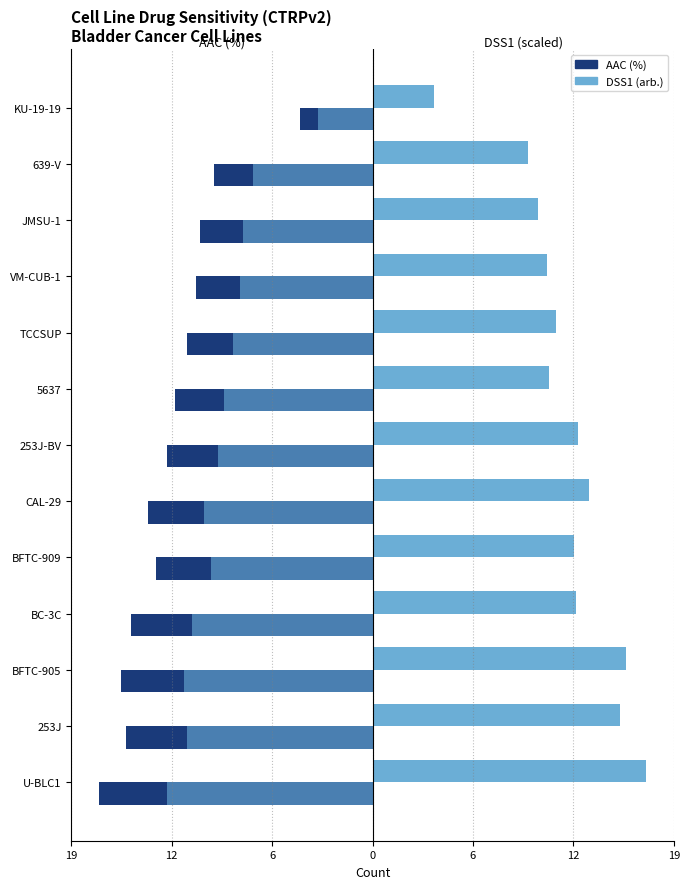

What is the greatest value displayed?

17.4